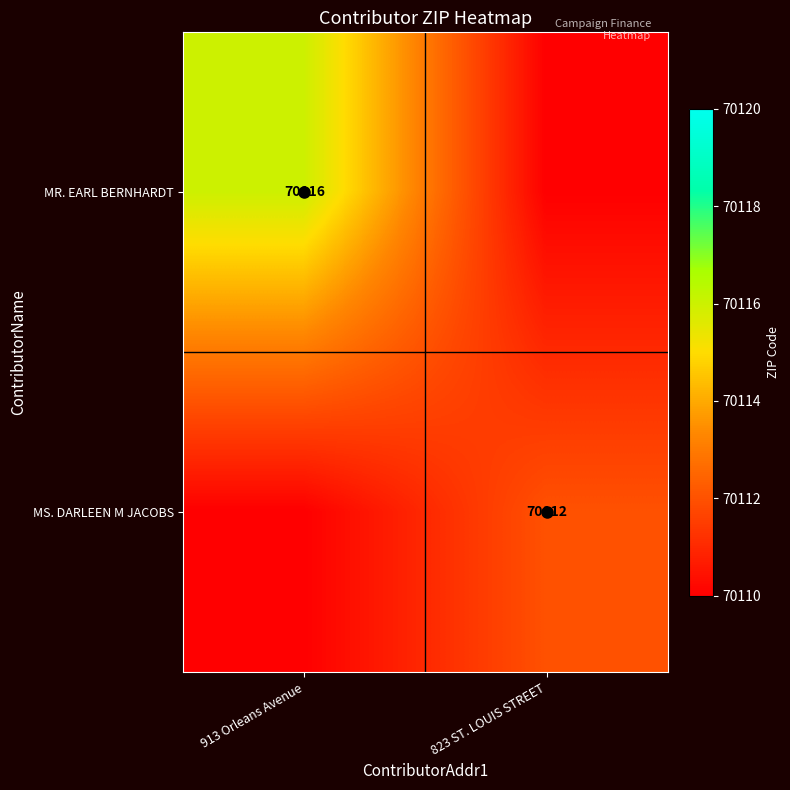

Between 823 ST. LOUIS STREET and 913 Orleans Avenue, which is larger?

913 Orleans Avenue